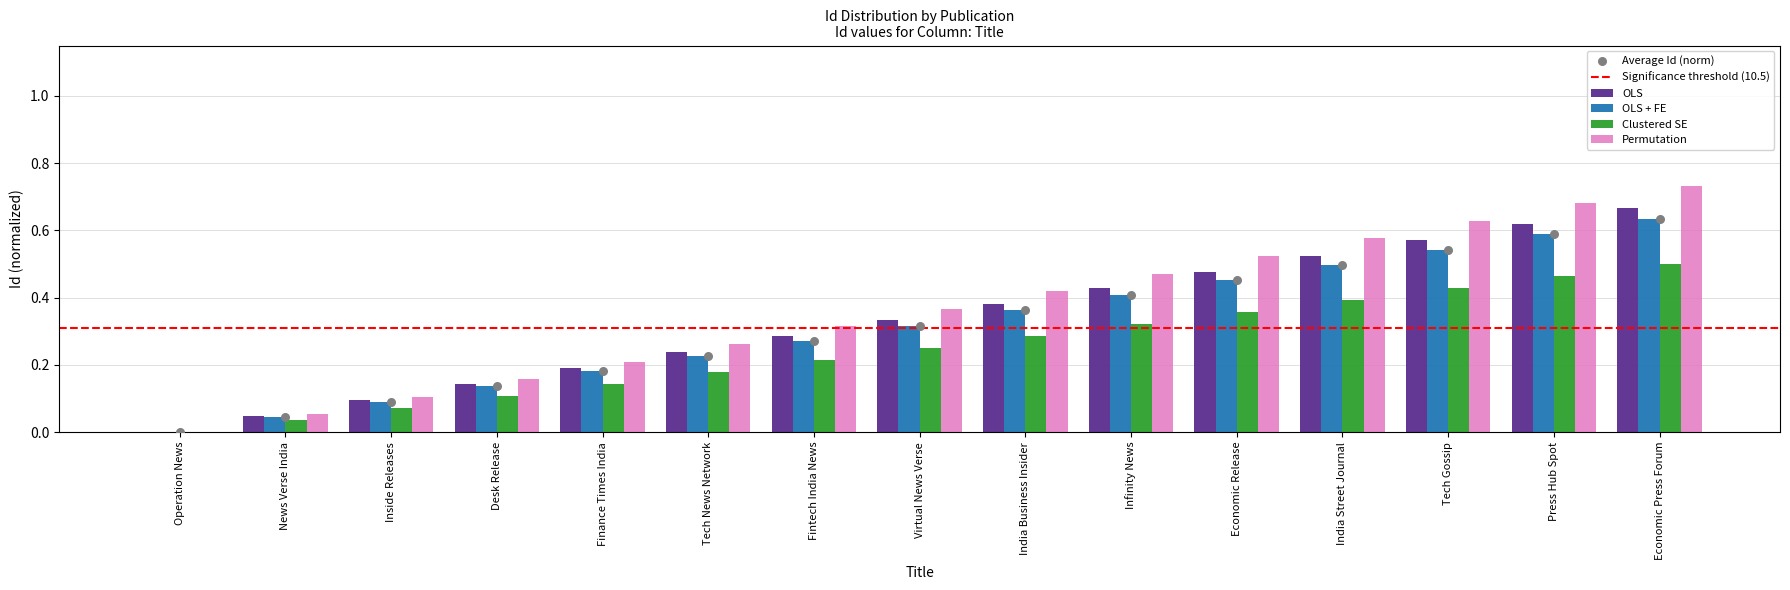

Which series reaches the maximum Y coordinate?

OLS + FE